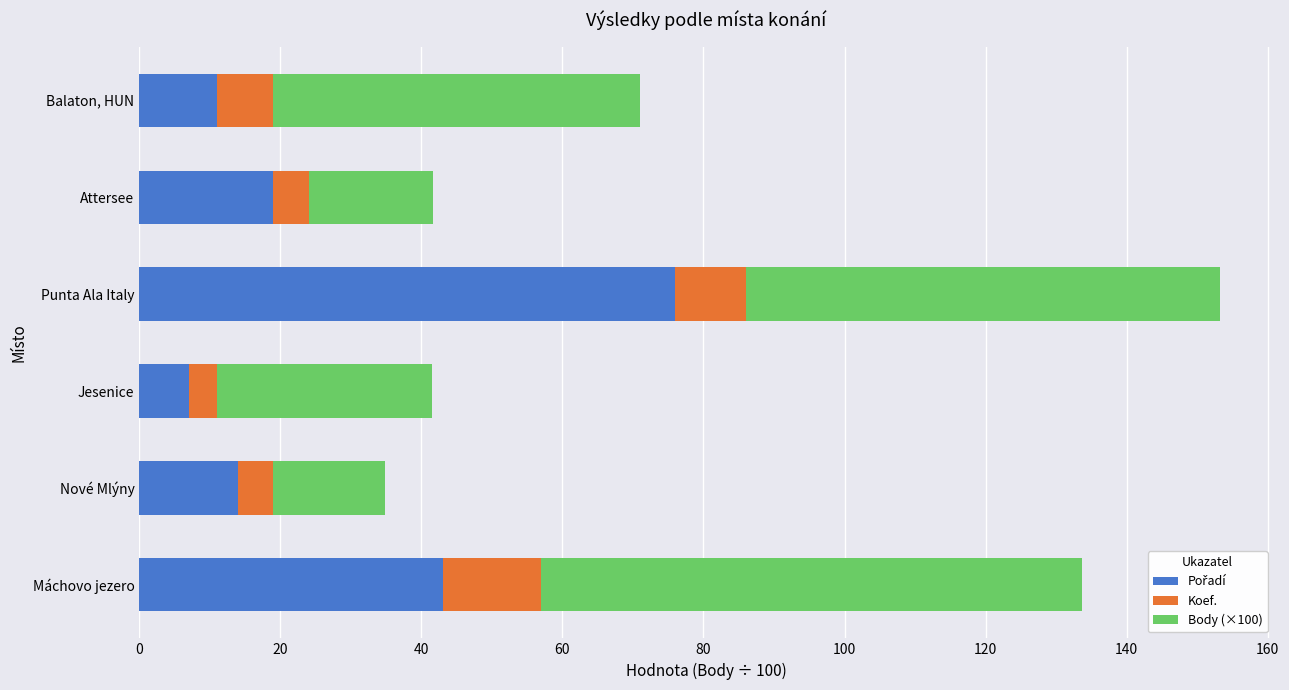

What is the total value across all series at Jesenice?

41.4